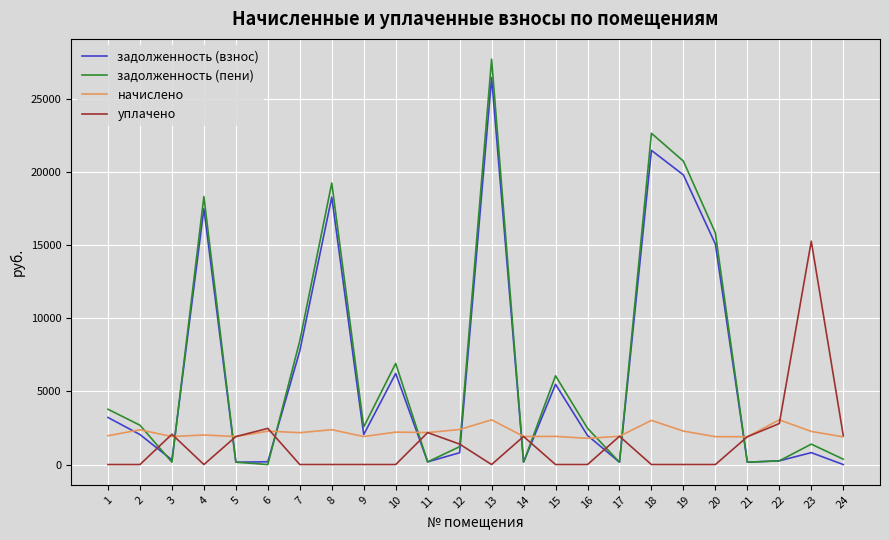

The задолженность (взнос) series shows 807.9 at 12. True or false?

True